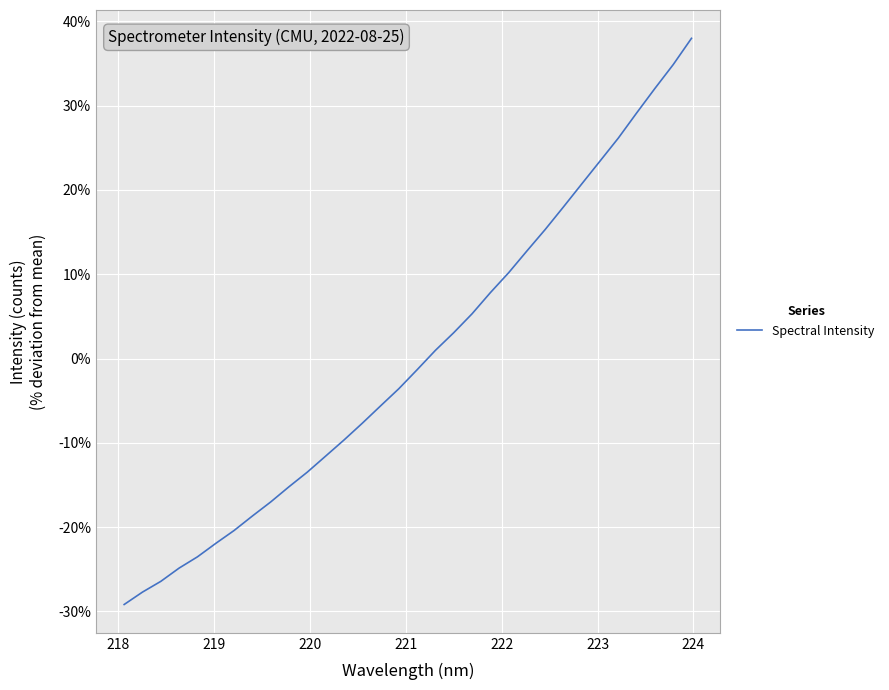

True or false: the data has more than 0 interior local peaks.

False